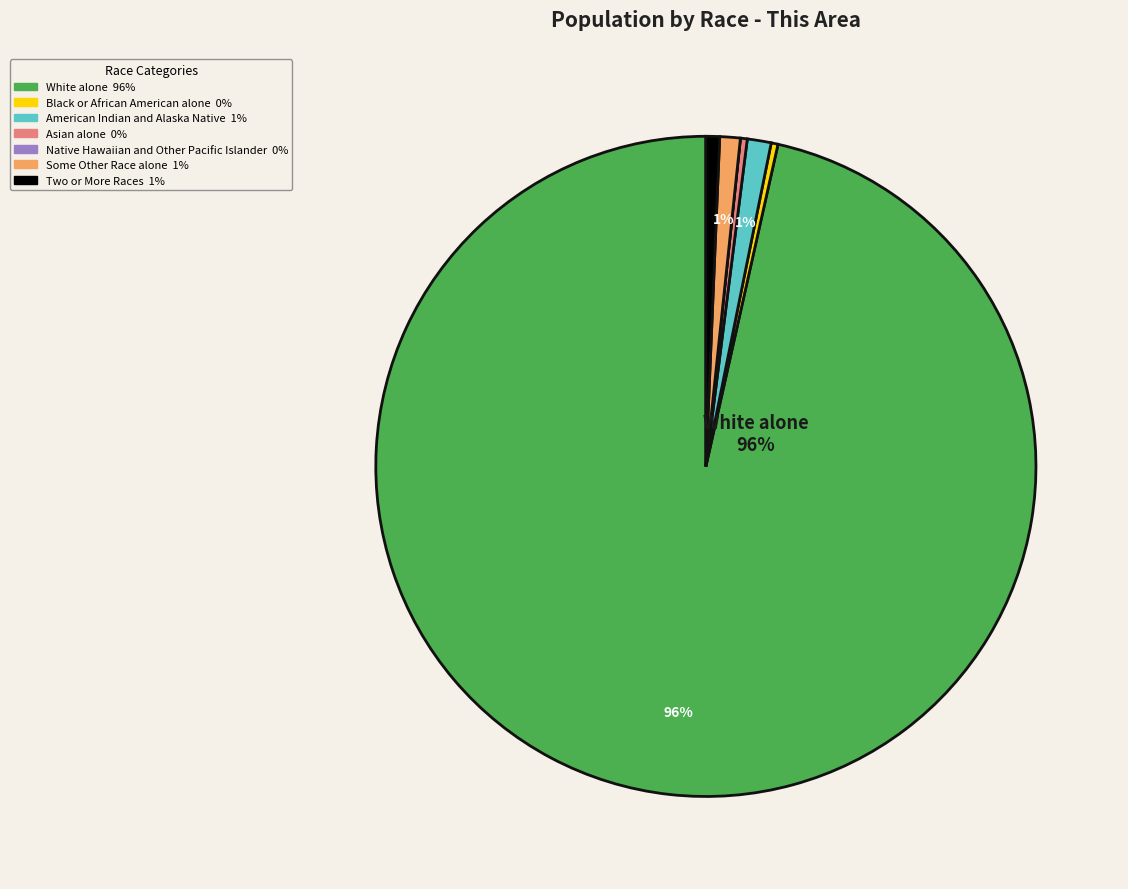

True or false: American Indian and Alaska Native accounts for 11% of the total.

False